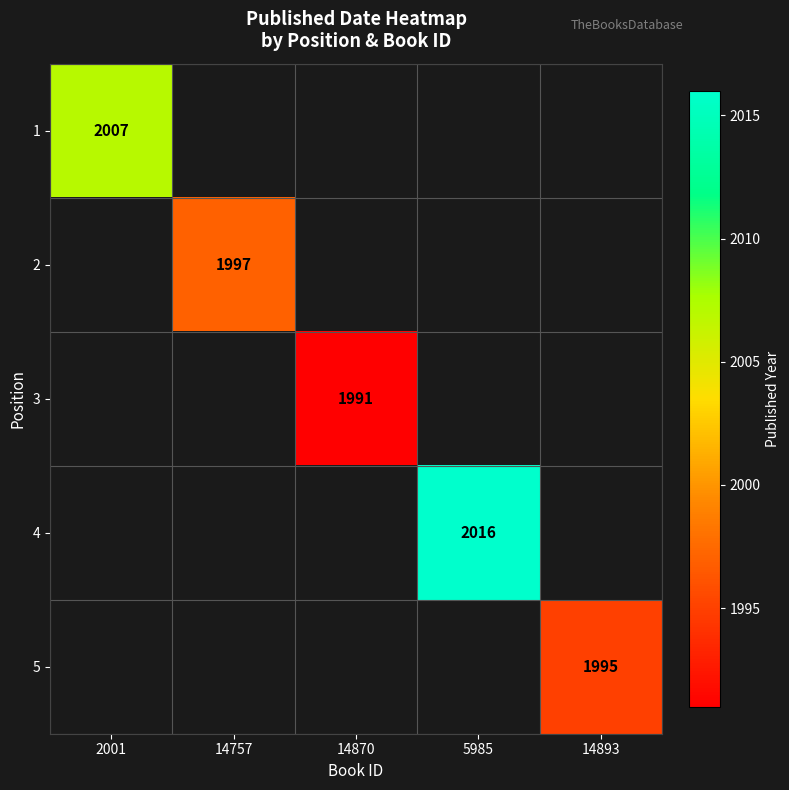

Is it true that 2 equals 922 at 14757?

False